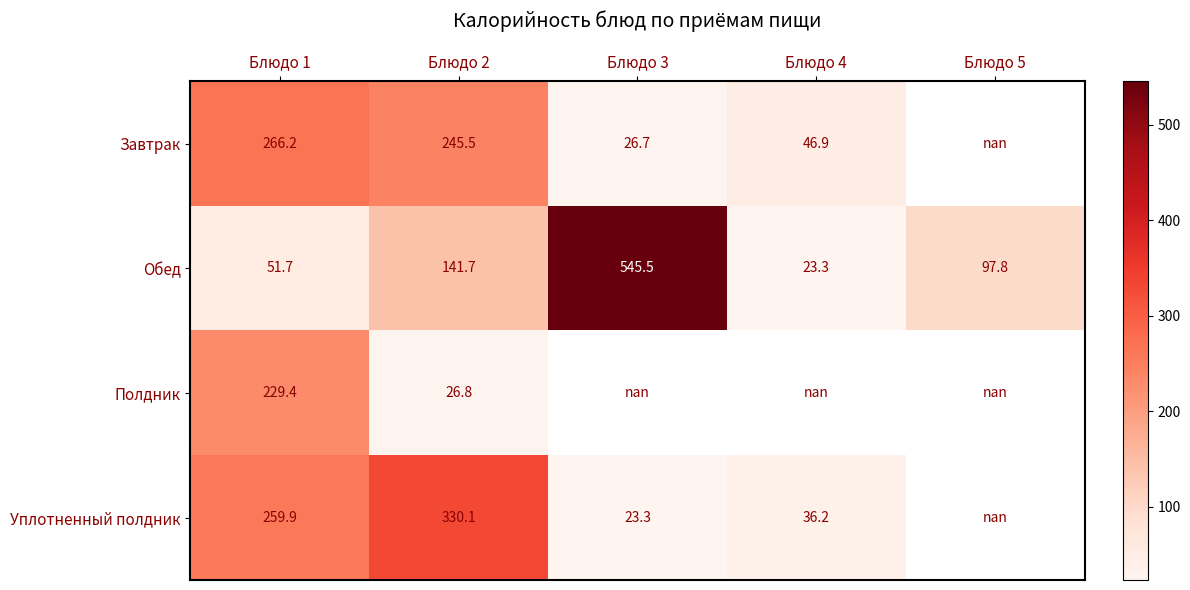

Rank the series at Блюдо 2 from highest to lowest value.

Уплотненный полдник, Завтрак, Обед, Полдник